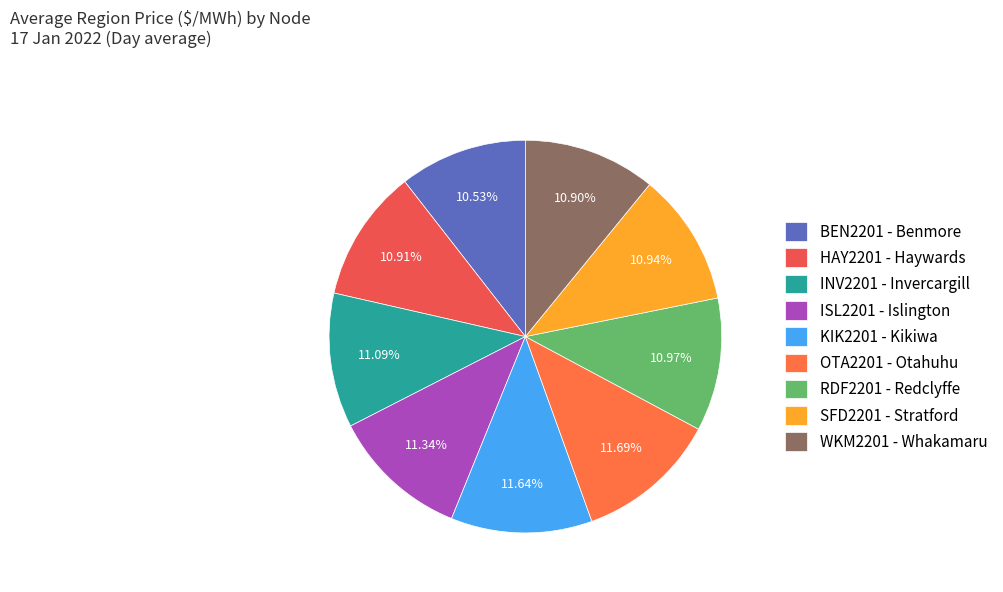

What percentage is NOT represented by RDF2201 - Redclyffe?

89.0%